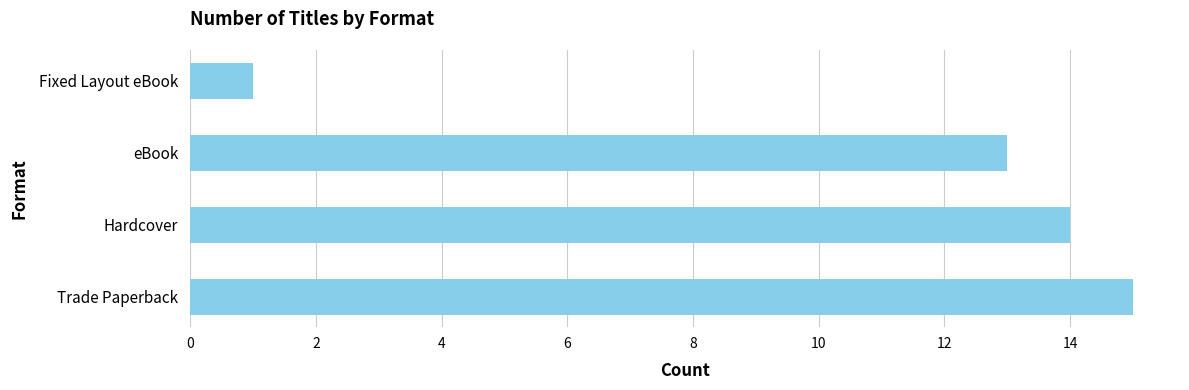

How many series are shown in this chart?

1